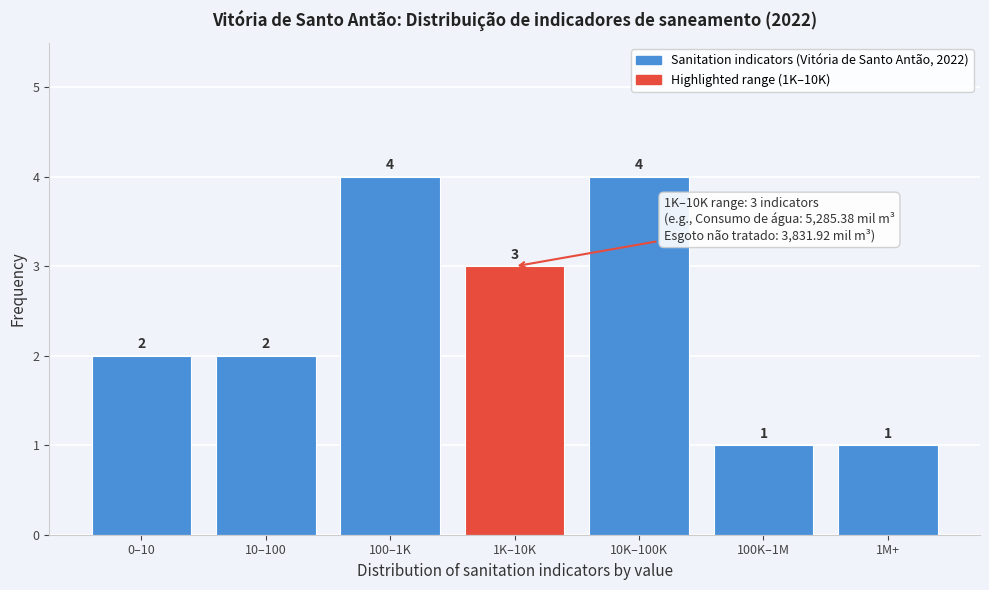

Reading right to left, what are all the values shown in this chart?

1M+=1	100K–1M=1	10K–100K=4	1K–10K=3	100–1K=4	10–100=2	0–10=2